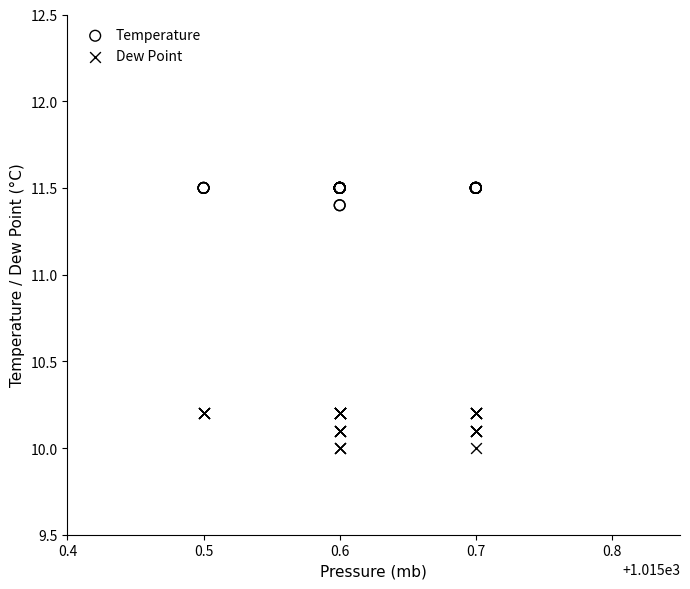

Which series reaches the minimum Y coordinate?

Dew Point